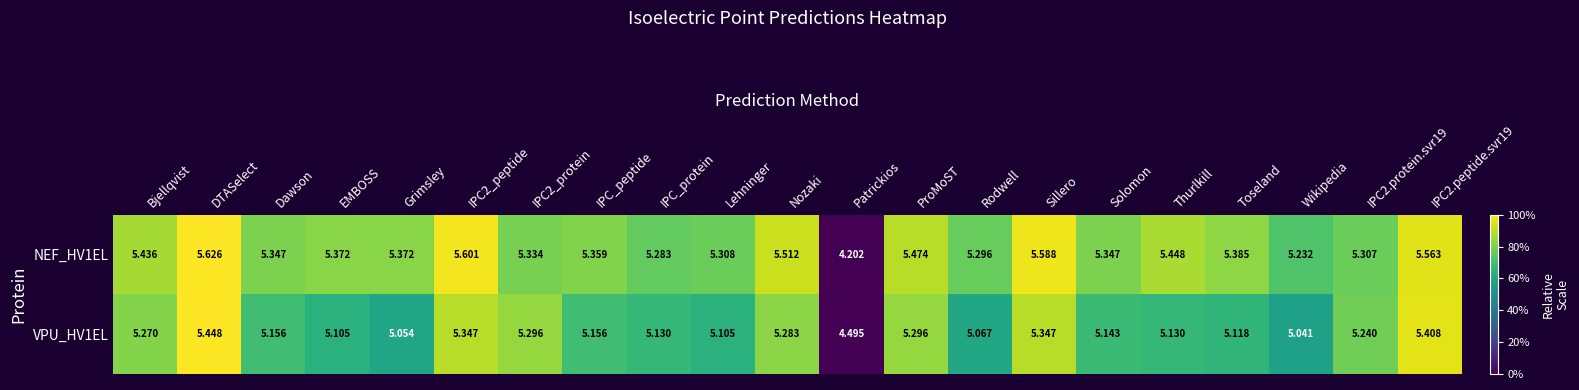

Rank the series by their maximum value, from lowest to highest.

VPU_HV1EL, NEF_HV1EL